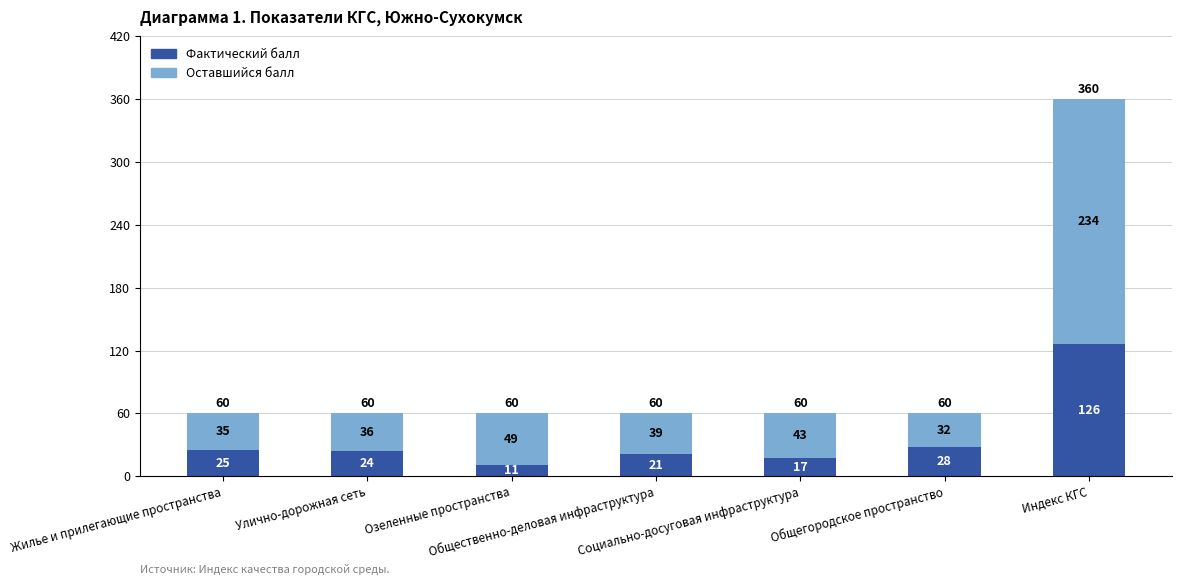

The value of Фактический балл at Общегородское пространство is 28. True or false?

True